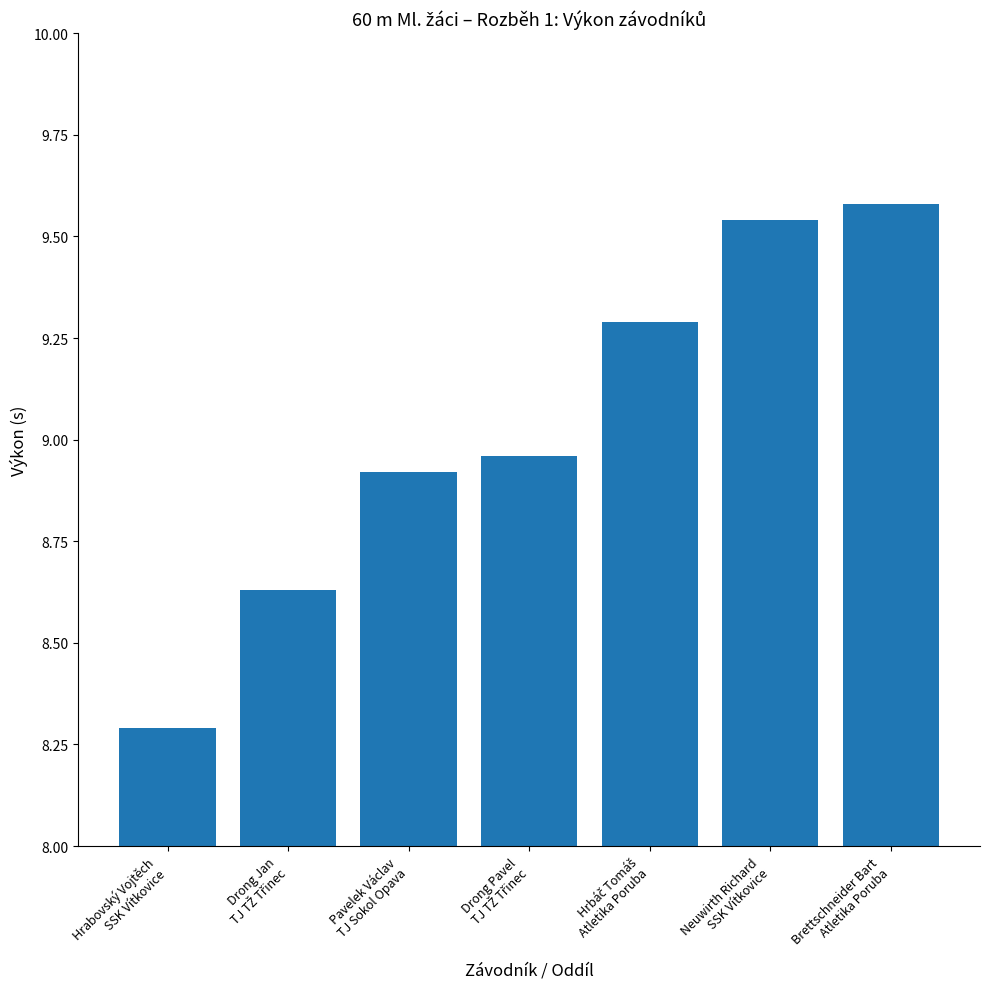

What is the minimum value shown in the chart?

8.3